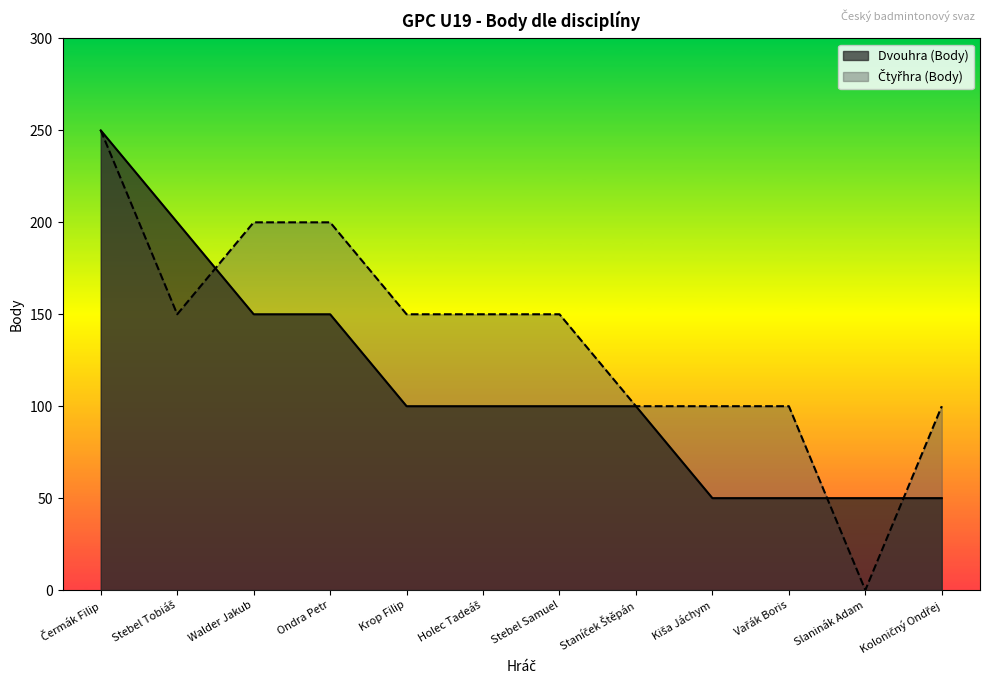

Which category has the lowest value in the Čtyřhra (Body) series?

Slaninák Adam